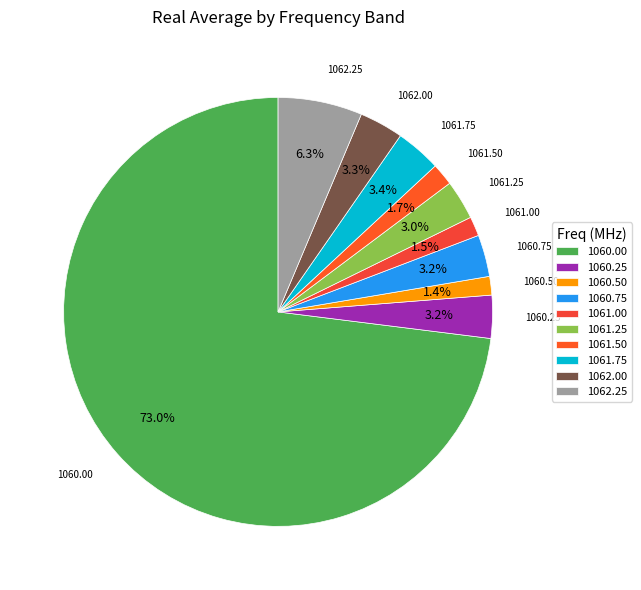

How many slices are in this pie chart?

10